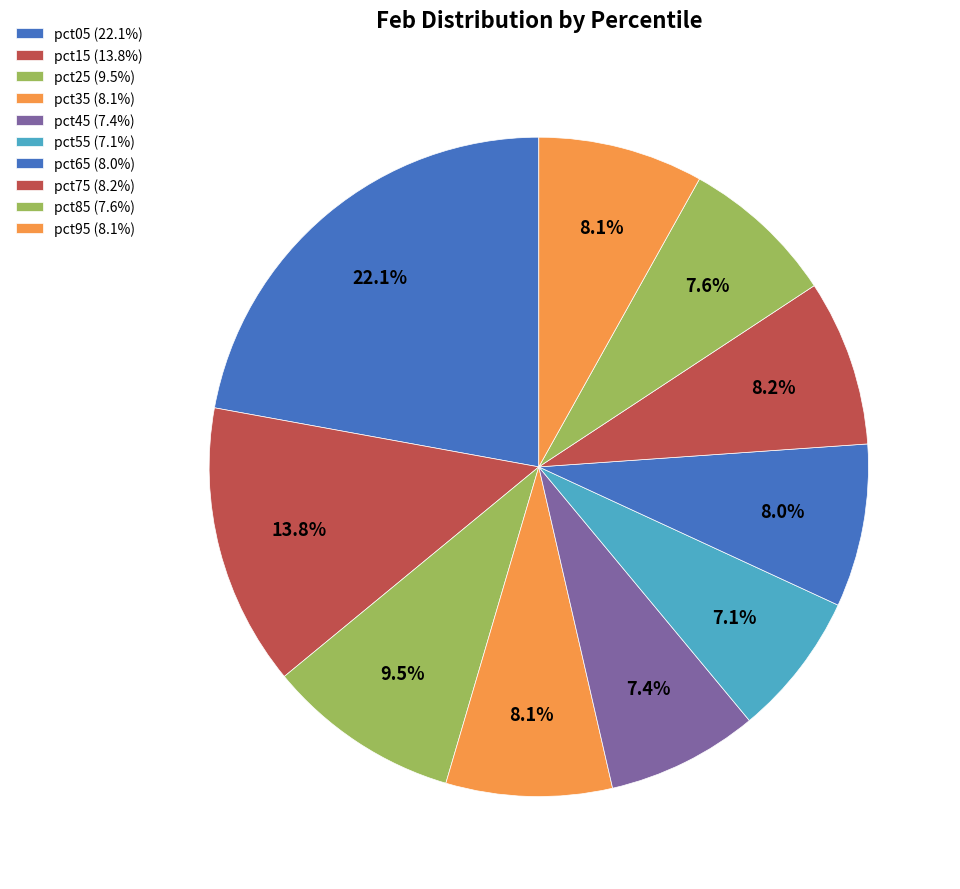

Rank the categories by value from highest to lowest.

pct05, pct15, pct25, pct75, pct35, pct95, pct65, pct85, pct45, pct55